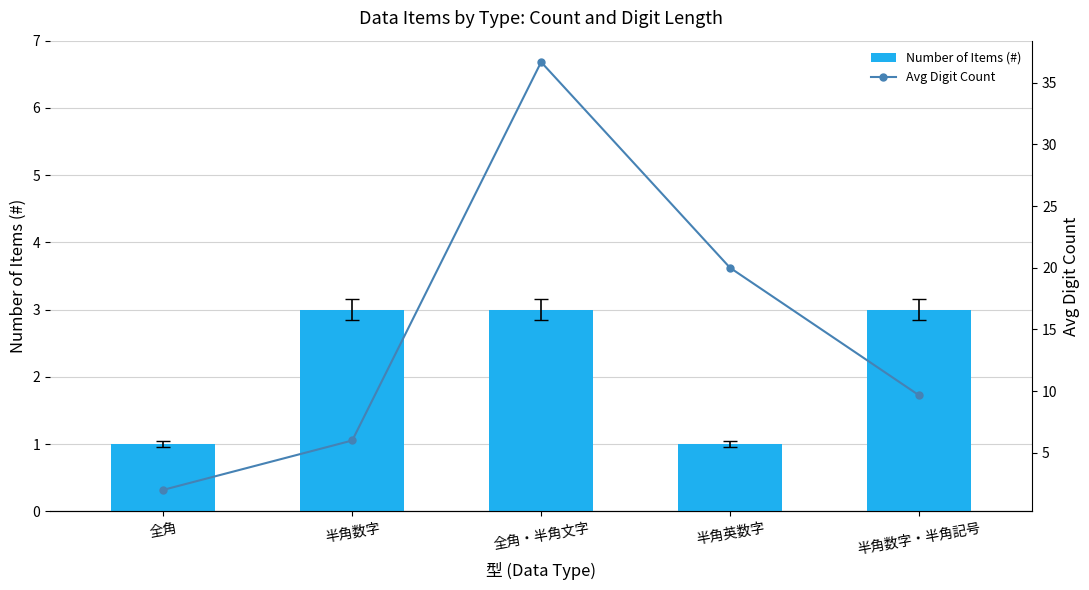

How many Number of Items (#) values are between 1 and 3?

5